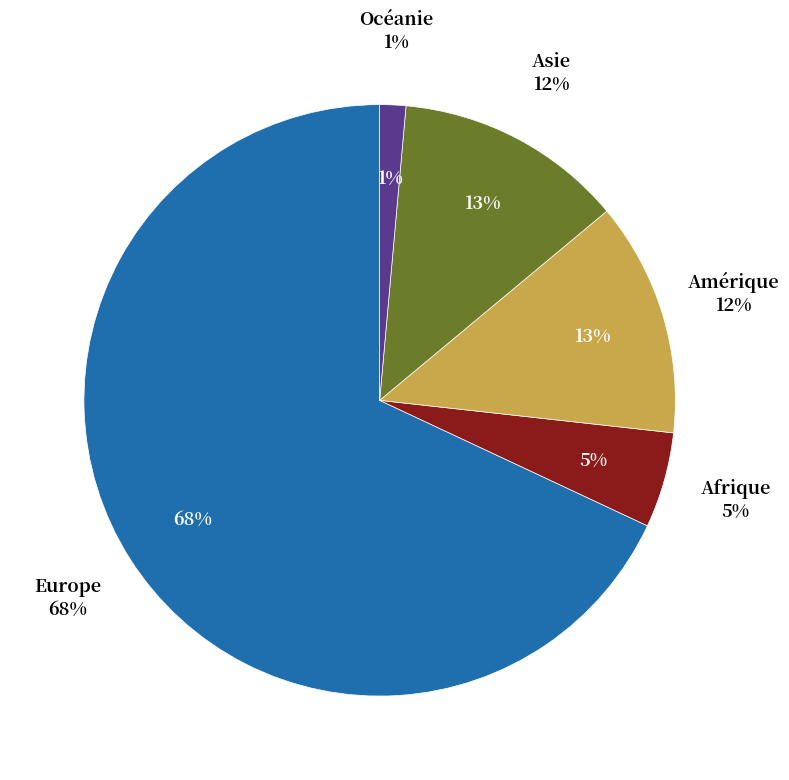

Which category has the biggest portion of the pie?

Europe